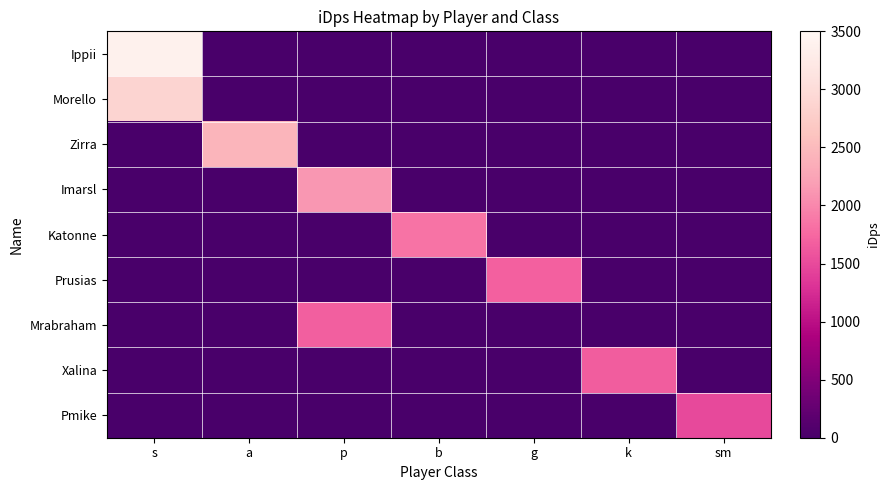

Which series changed the most between g and sm?

Prusias